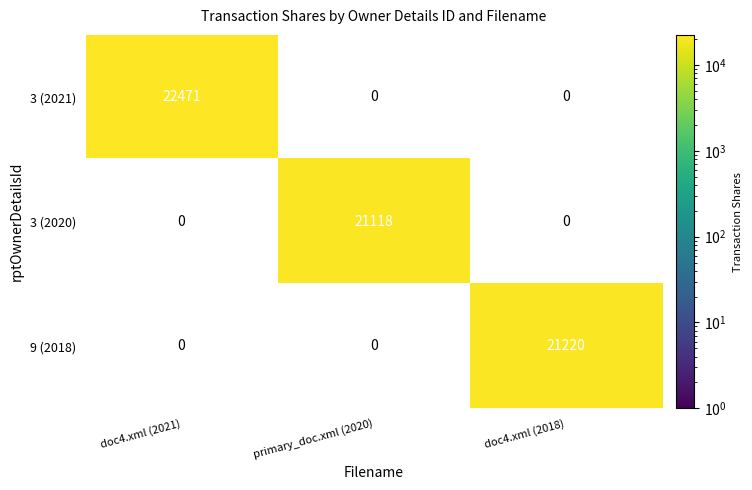

The 3 (2020) series shows 9029 at primary_doc.xml (2020). True or false?

False